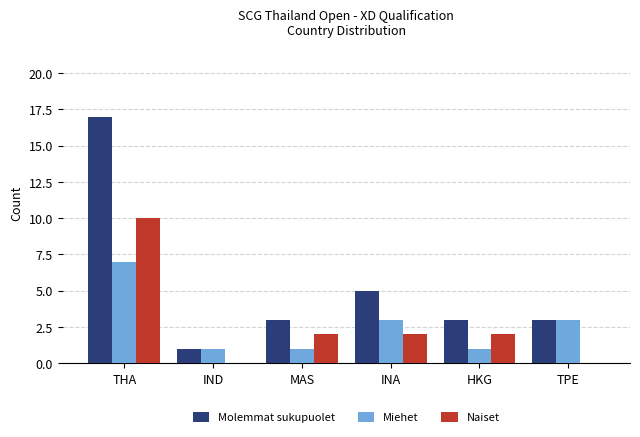

Which category has the highest value across all series?

THA